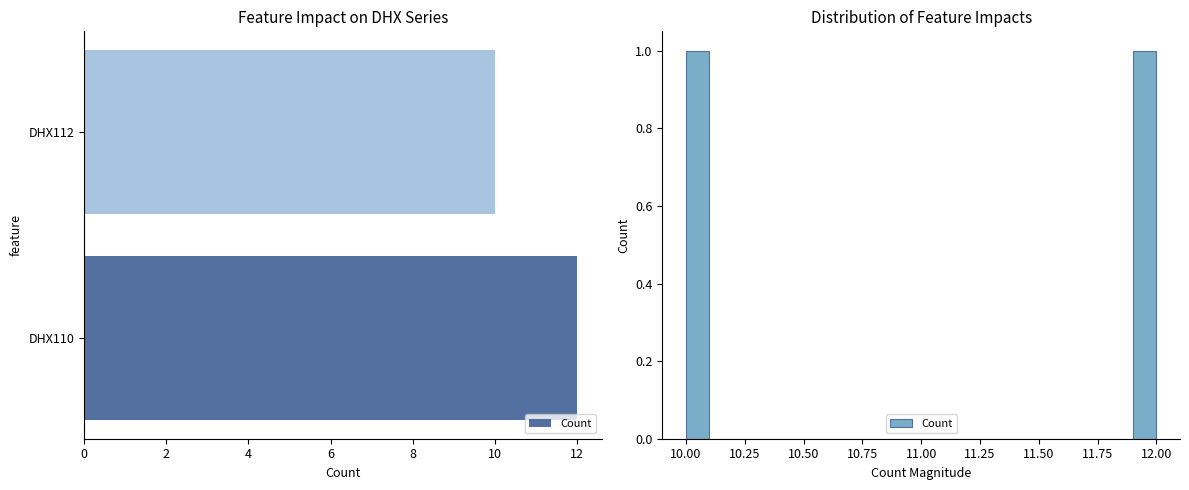

Does the chart contain stacked bars?

No